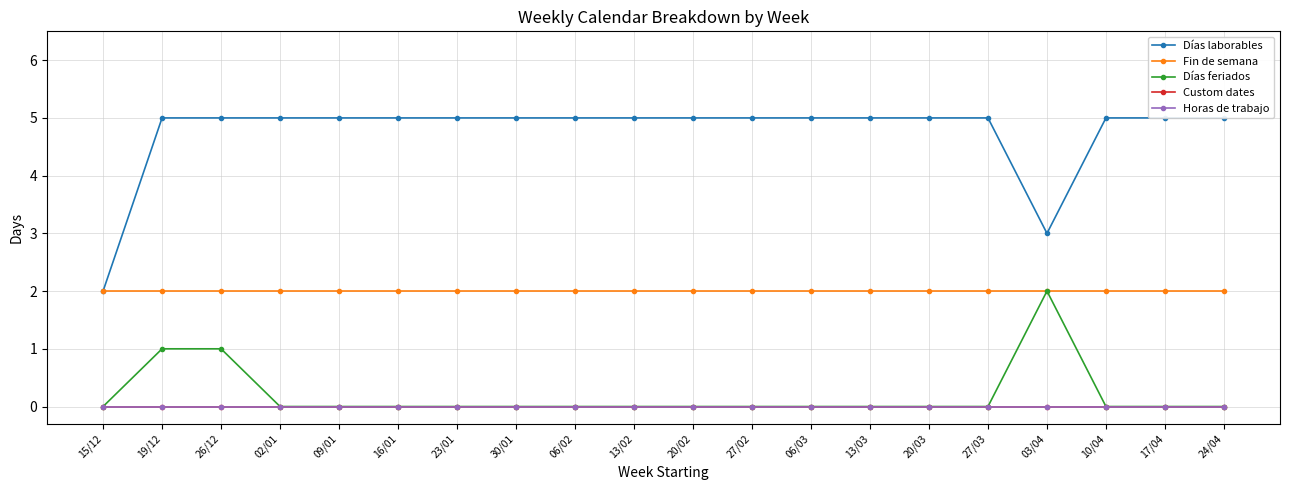

Is it true that Custom dates equals 0 at 17/04?

True